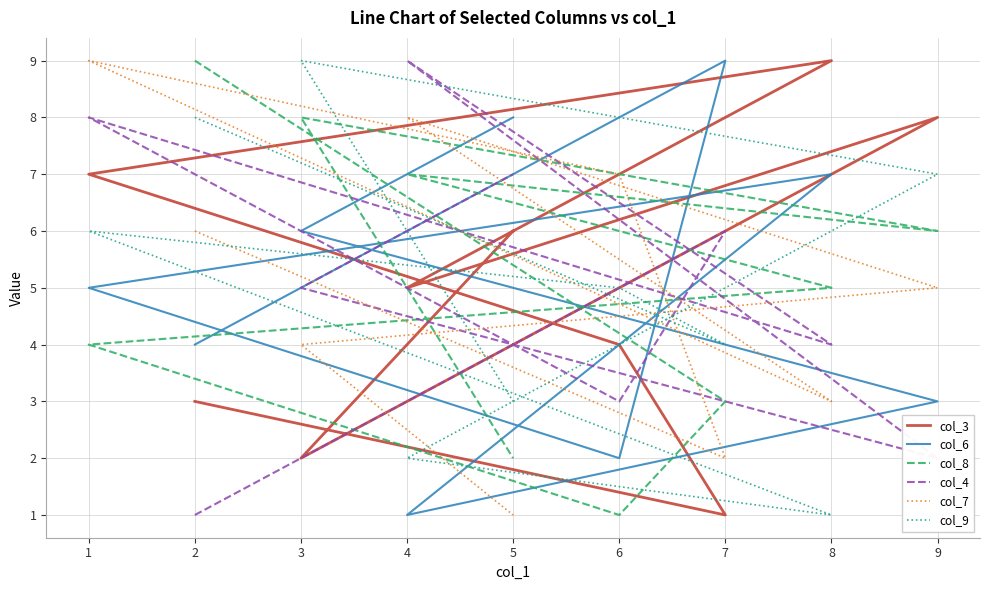

Which series changed the most between 7 and 5?

col_3